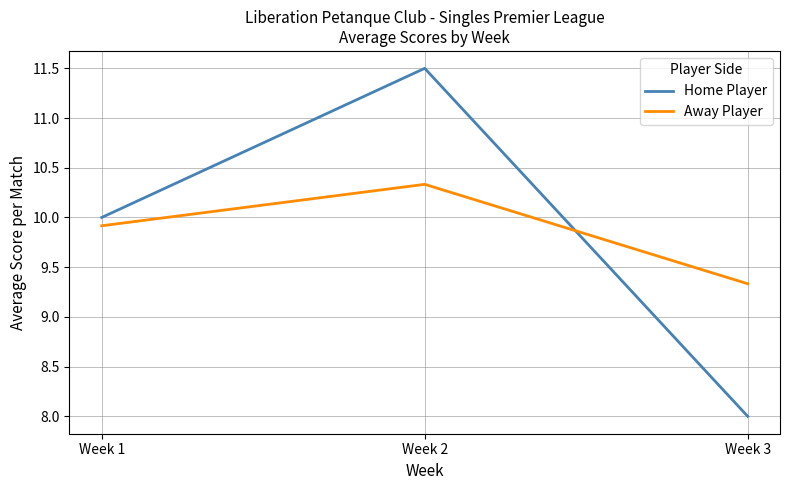

How many lines are shown in the chart?

2